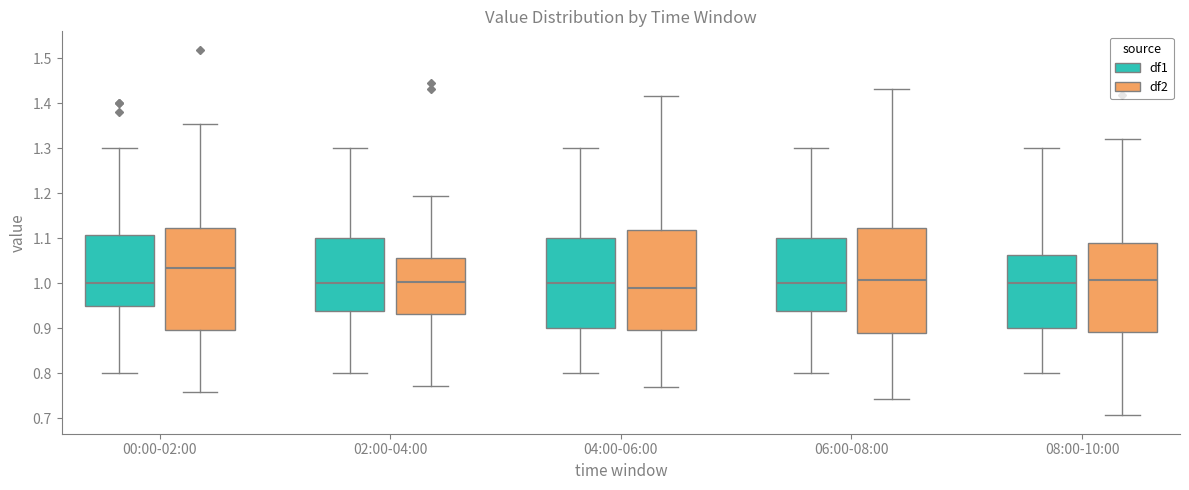

Where is the lower edge of the box for 02:00-04:00 (df2) on the y-axis? The values are not printed on the chart, so give them approximately, as read against the axis.

0.93